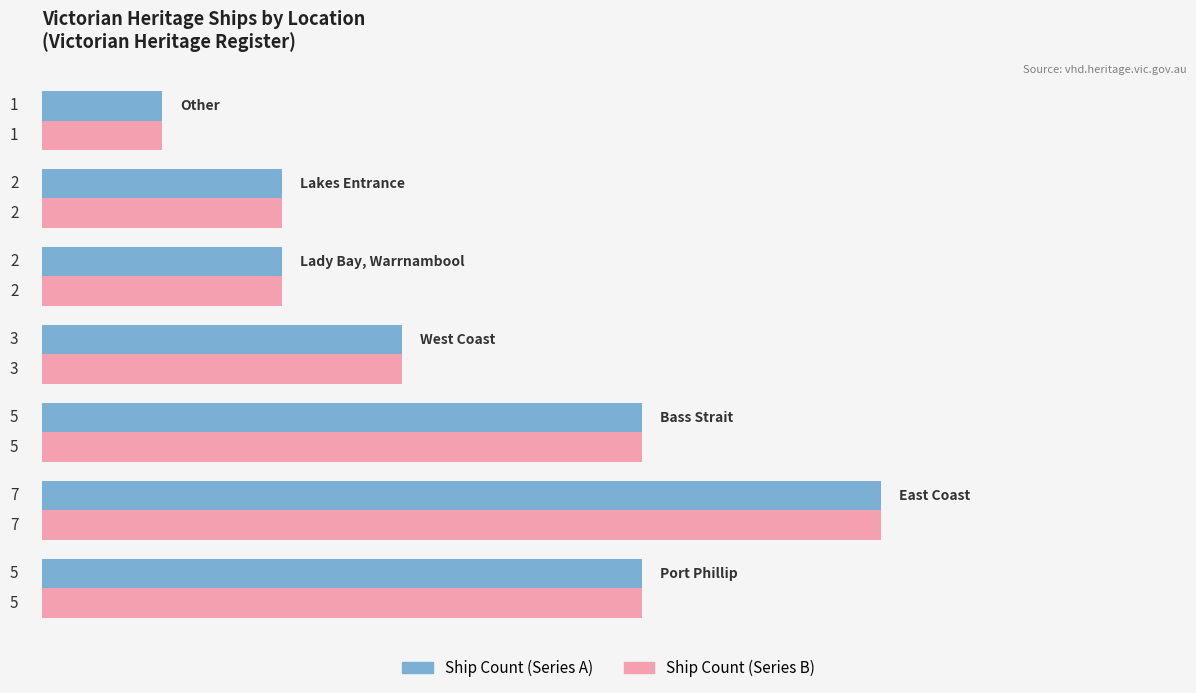

What is the greatest value displayed?

7